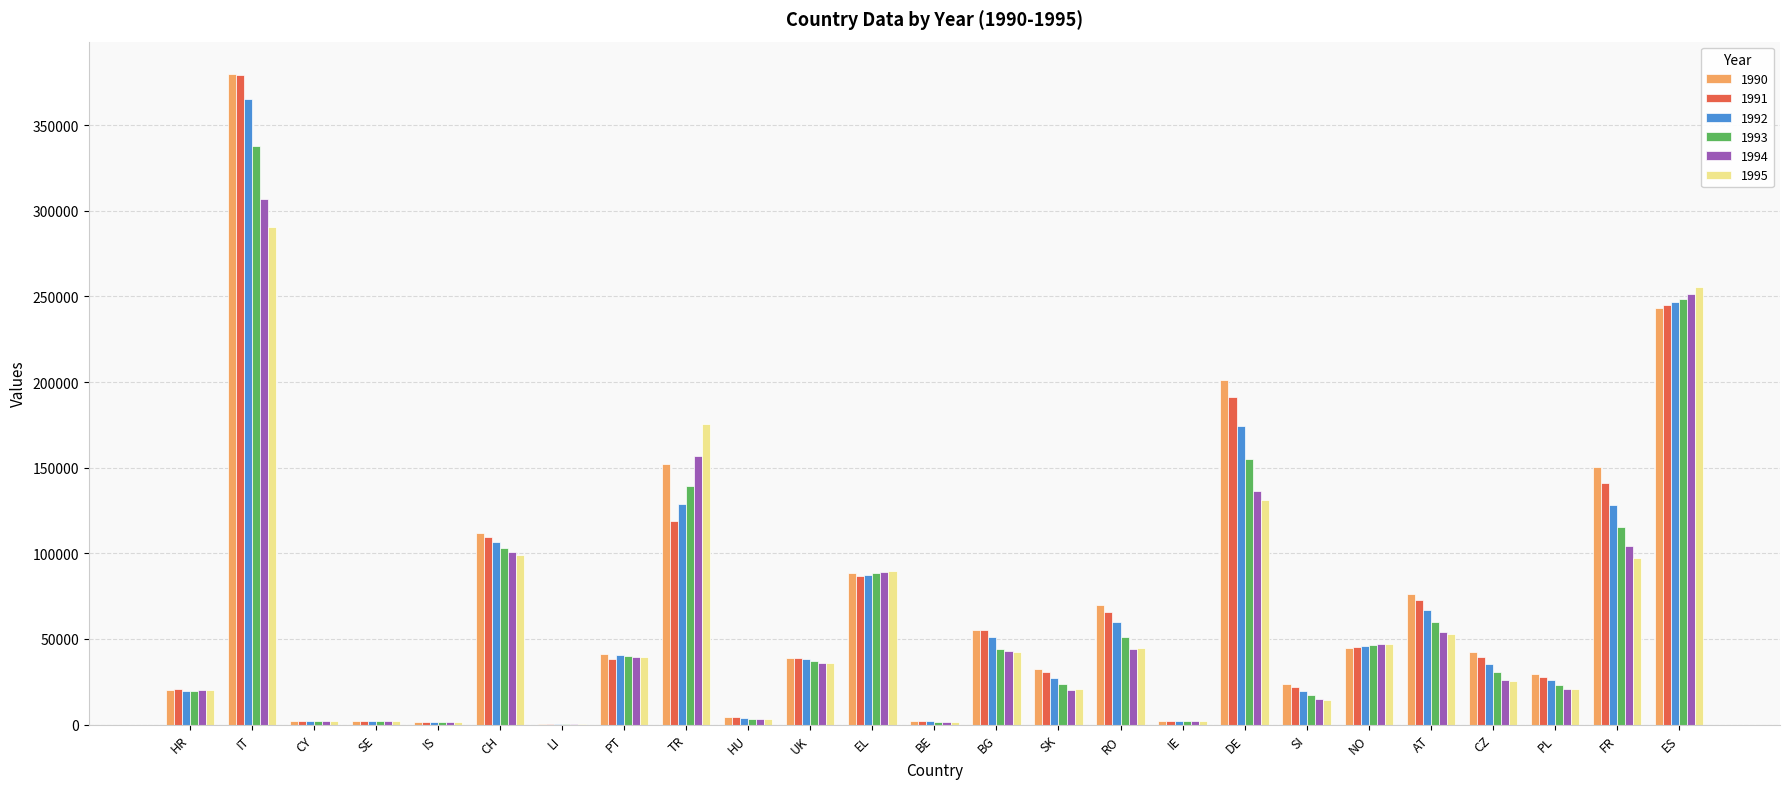

What is the maximum value shown in the chart?

379720